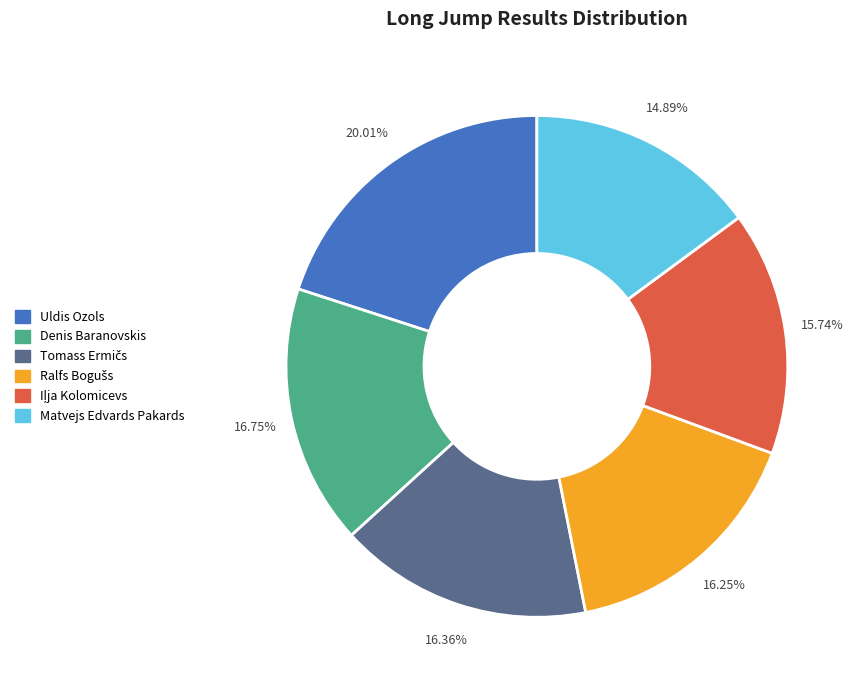

Count the number of slices in the pie.

6